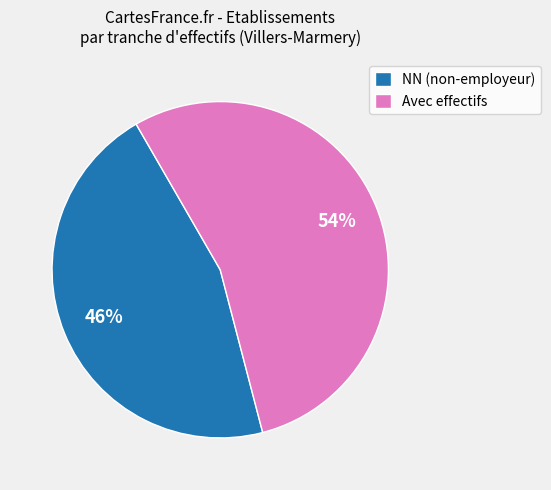

To the nearest percent, what is the average slice percentage?

50%